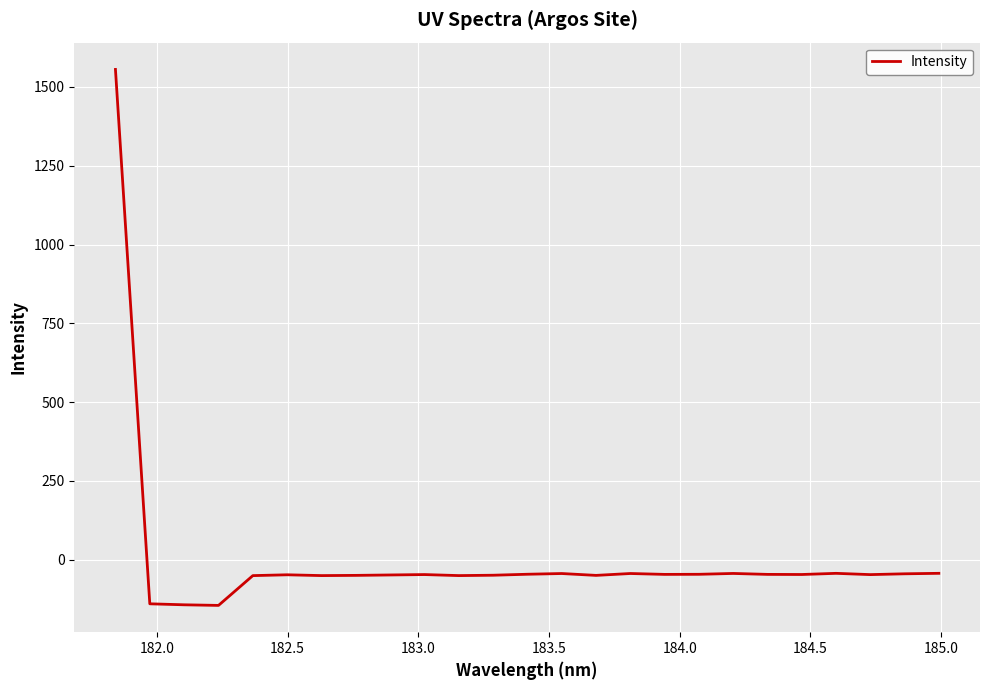

How many categories are shown in the chart?

25